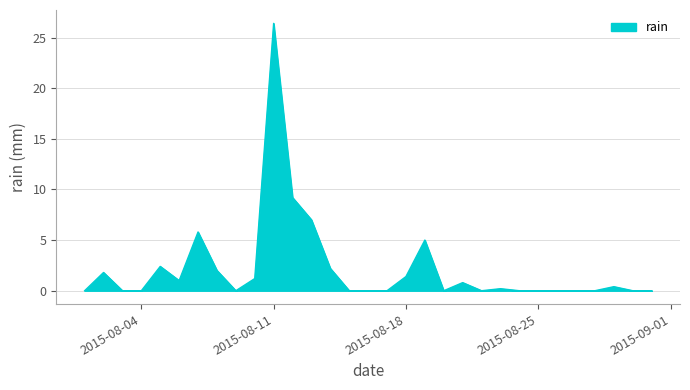

What is the average value?

2.2